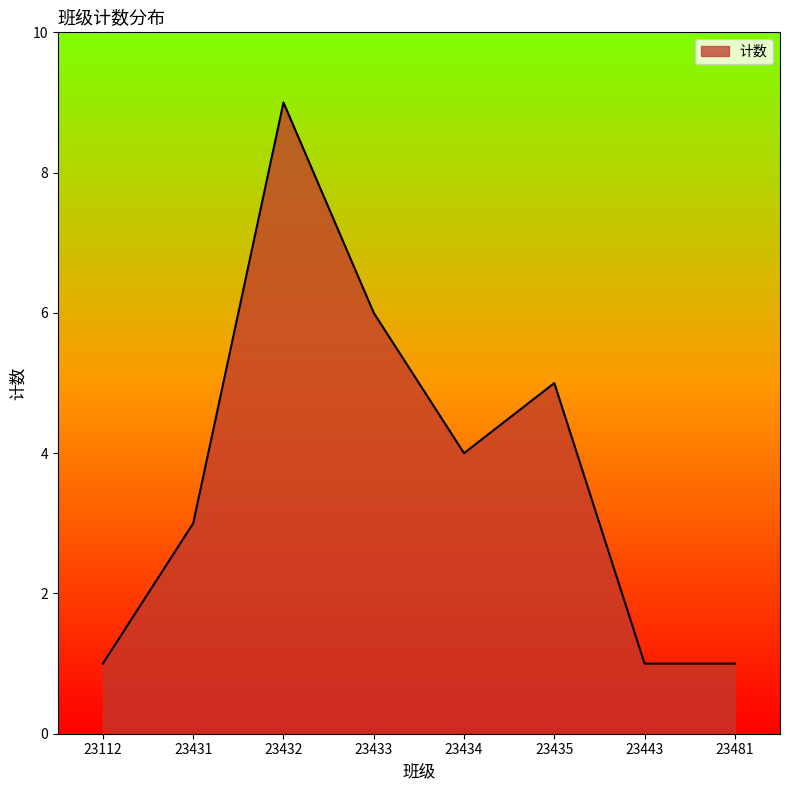

What is the smallest value displayed?

1